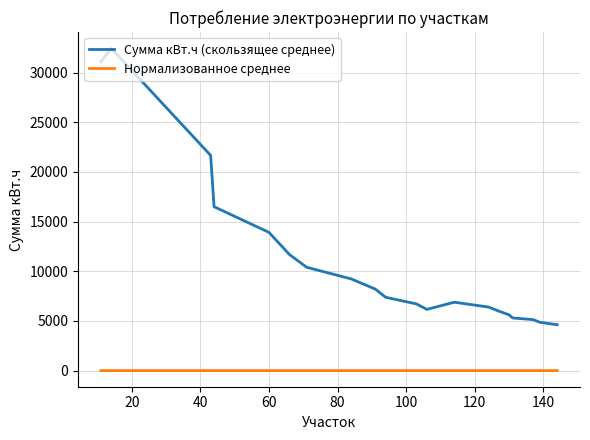

What is the sum of all Нормализованное среднее values?

6.5